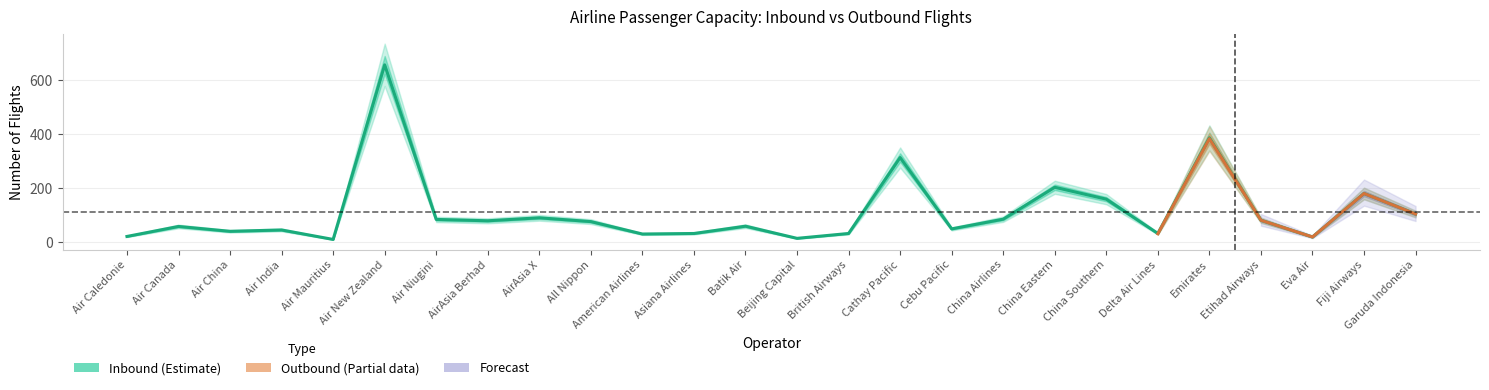

Rank the categories by value from highest to lowest.

Air New Zealand, Emirates, Cathay Pacific, China Eastern, Fiji Airways, China Southern, Garuda Indonesia, AirAsia X, China Airlines, Air Niugini, Etihad Airways, AirAsia Berhad, All Nippon, Batik Air, Air Canada, Cebu Pacific, Air India, Air China, Asiana Airlines, British Airways, Delta Air Lines, American Airlines, Air Caledonie, Eva Air, Beijing Capital, Air Mauritius